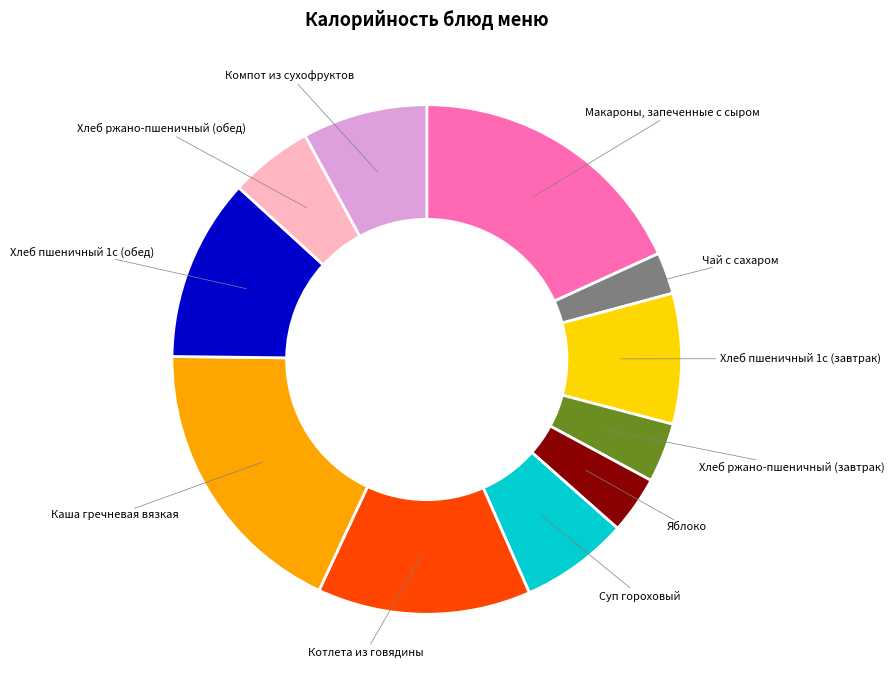

Count the number of slices in the pie.

11